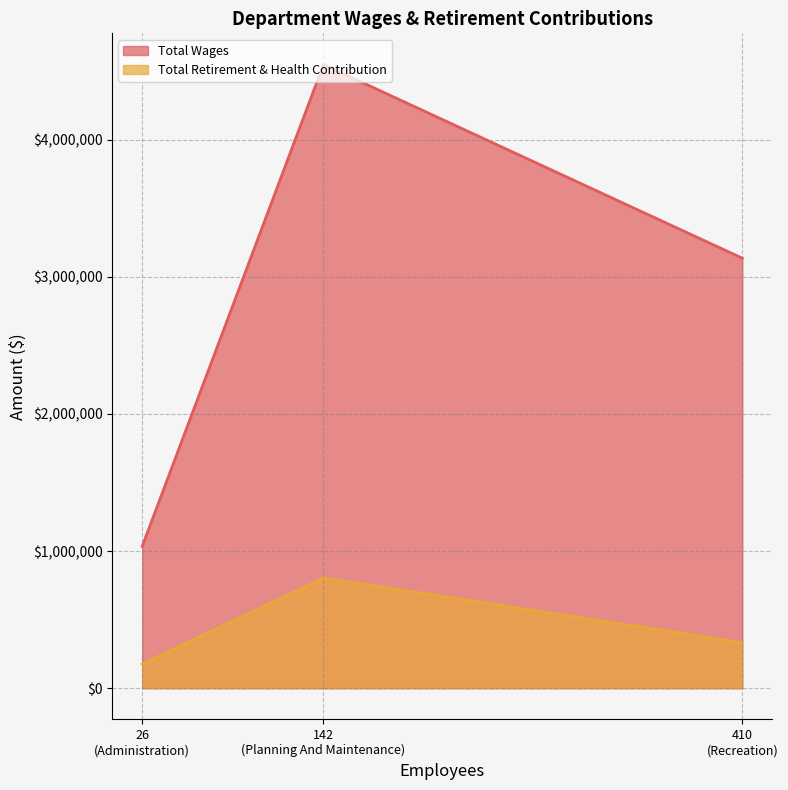

Which series has the largest total across all categories?

Total Wages